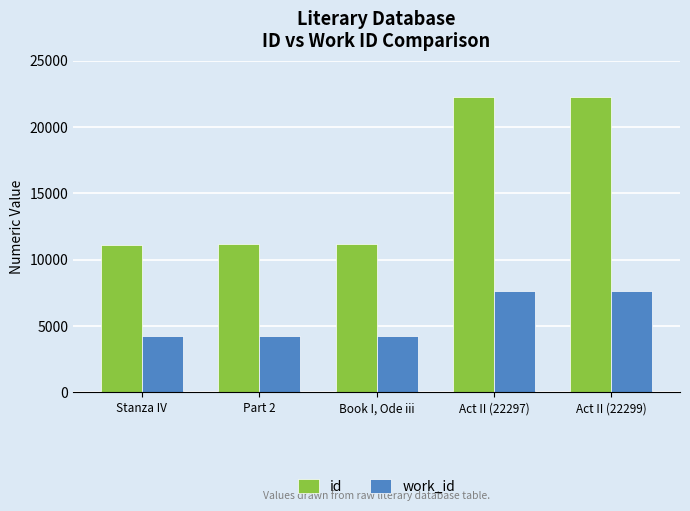

How many data points in work_id are less than 4282?

2